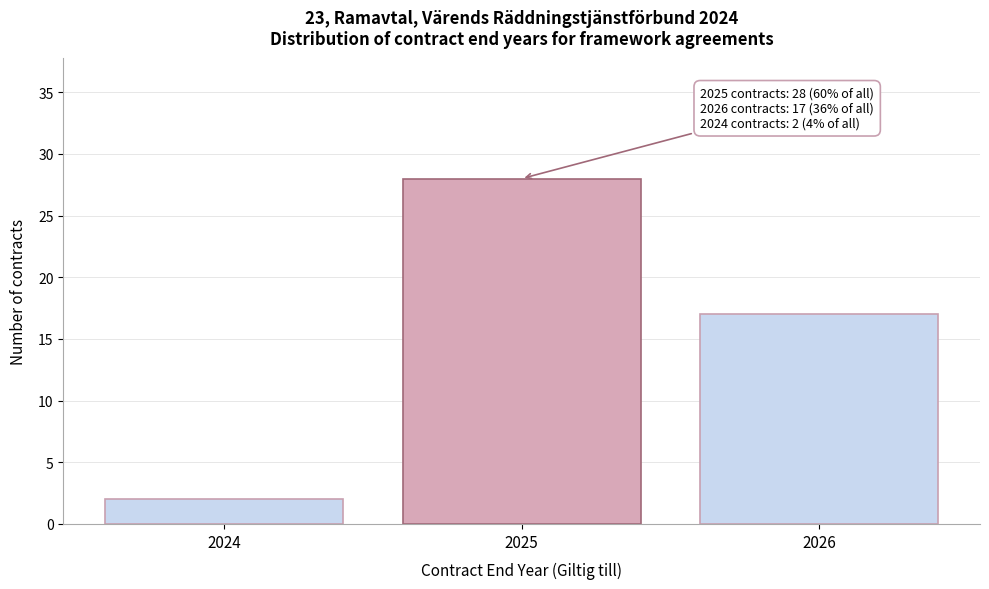

Reading left to right, list all the values displayed in this chart.

2	28	17